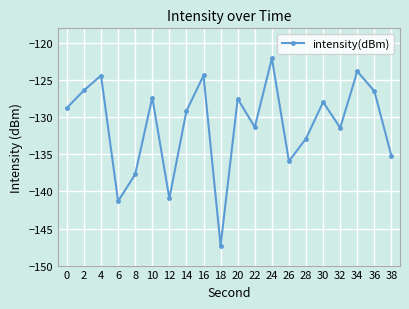

At which category does the chart reach its minimum across all series?

18